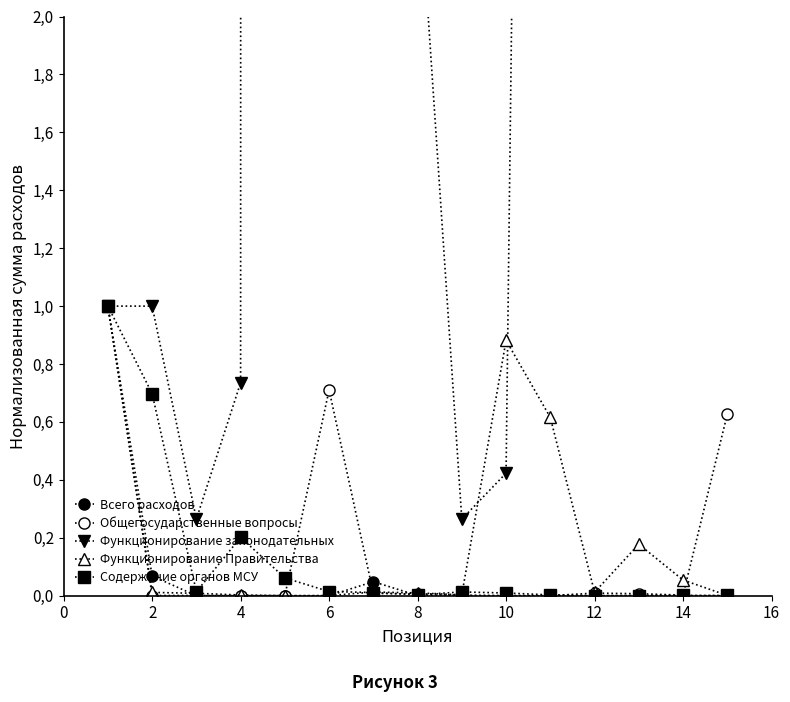

Does the chart have visible grid lines?

No